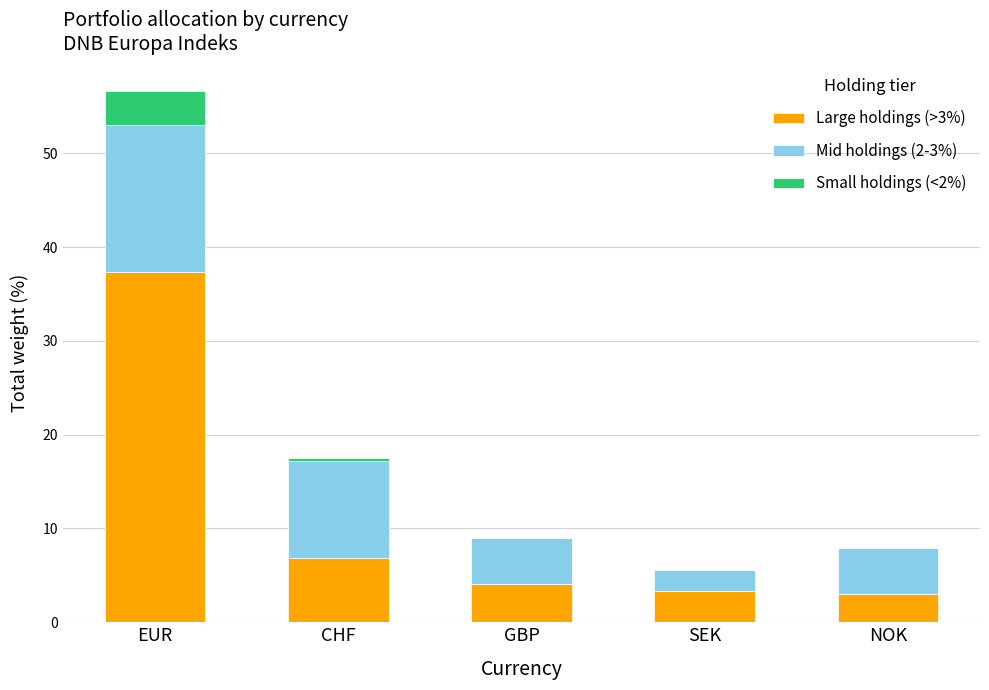

Reading left to right, transcribe the values for Large holdings (>3%).

EUR=37.4	CHF=6.9	GBP=4.1	SEK=3.4	NOK=3.0